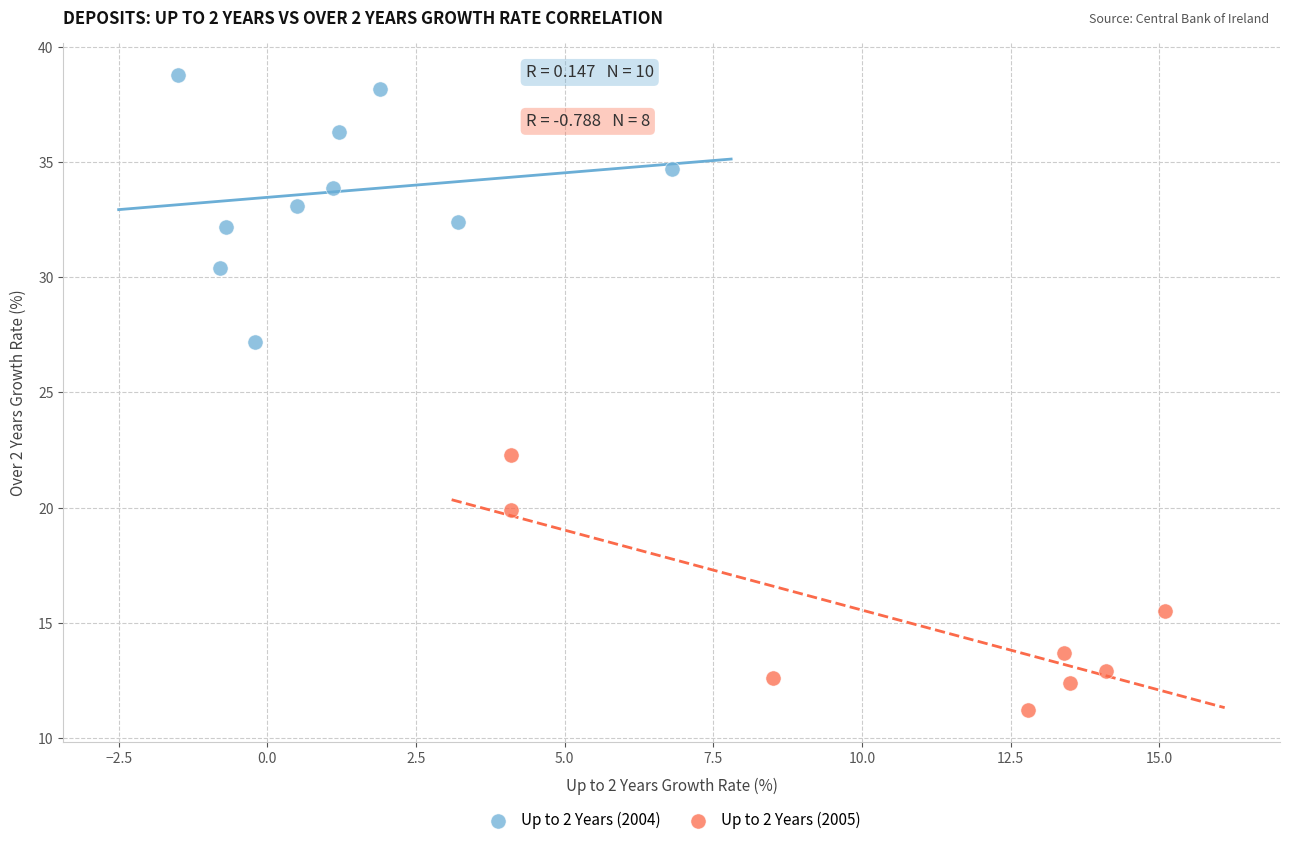

What are all the series names shown in the legend?

Up to 2 Years (2004), Up to 2 Years (2005)